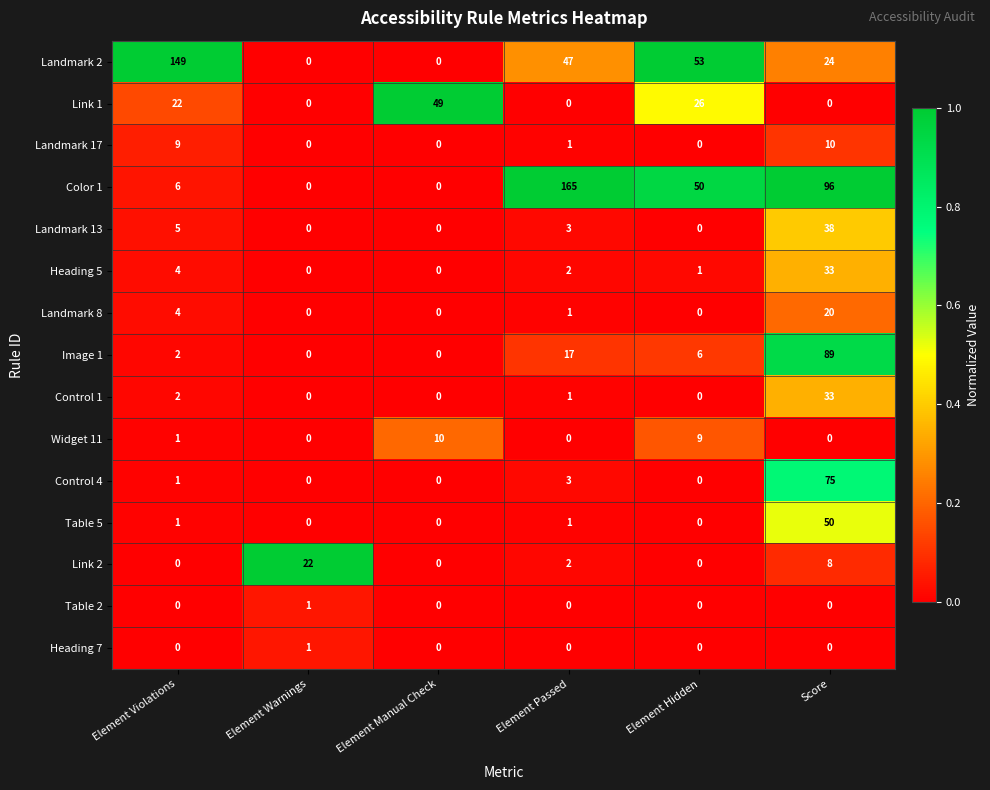

What is the sum of all Control 4 values?

79